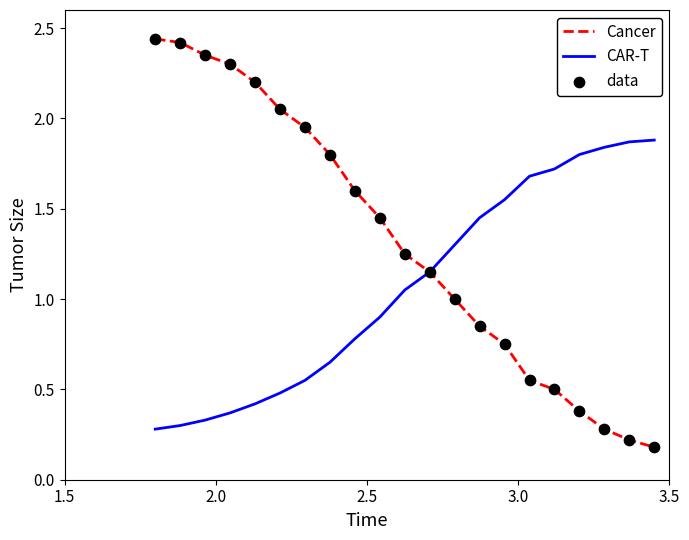

At how many categories does at least one series exceed 0?

21